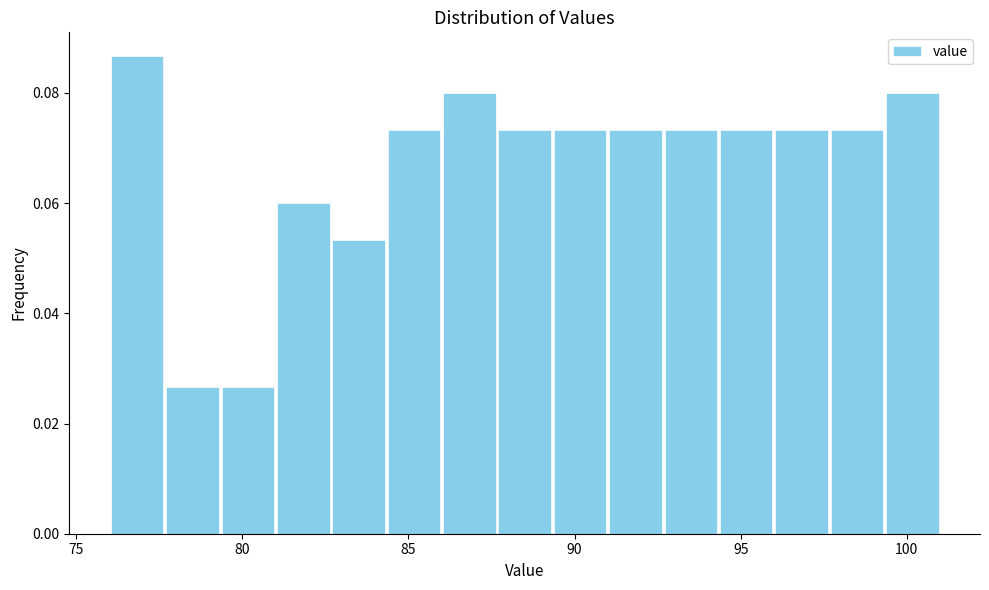

Around what value on the x-axis is the tallest bar? Give the approximate position of its centre, as read against the axis.

77.0